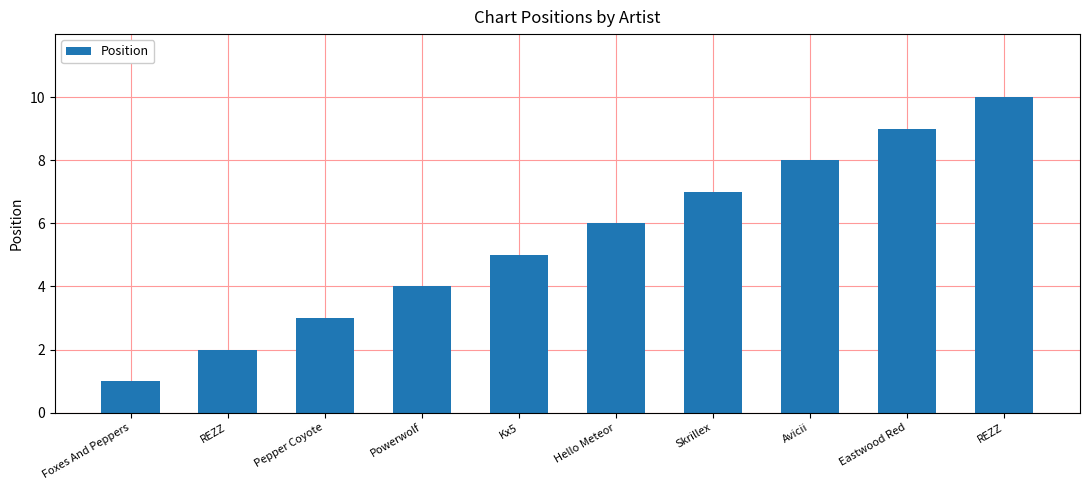

Does the chart contain any negative values?

No